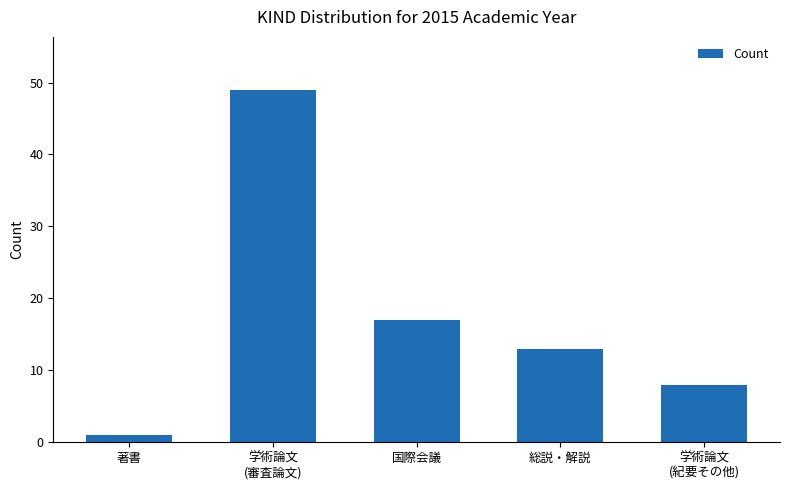

Which has a higher value, 国際会議 or 総説・解説?

国際会議